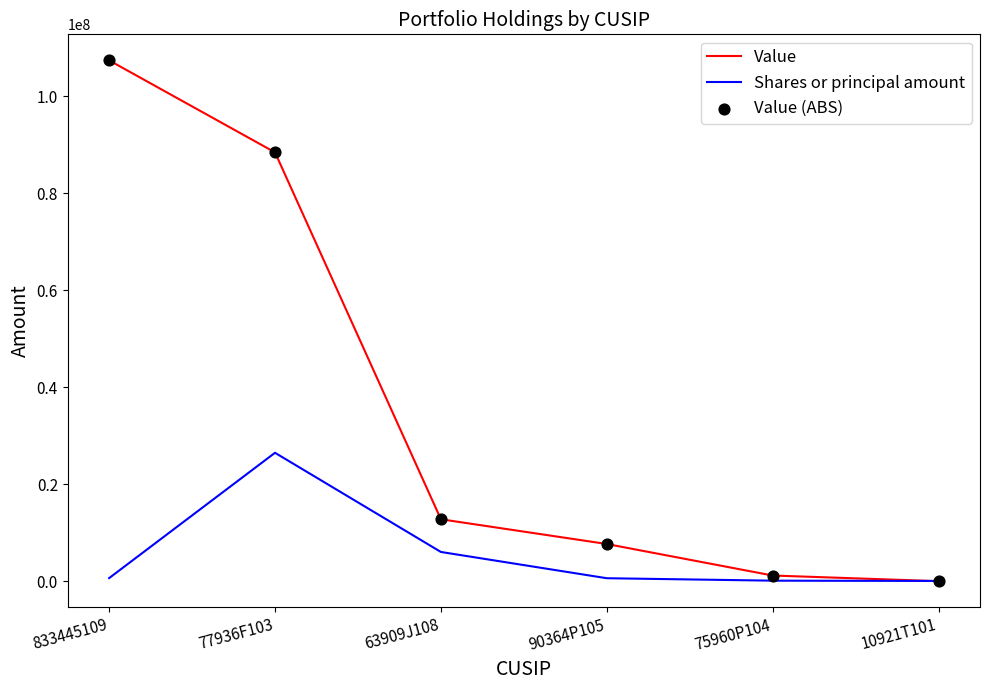

Which series has the largest total across all categories?

Value